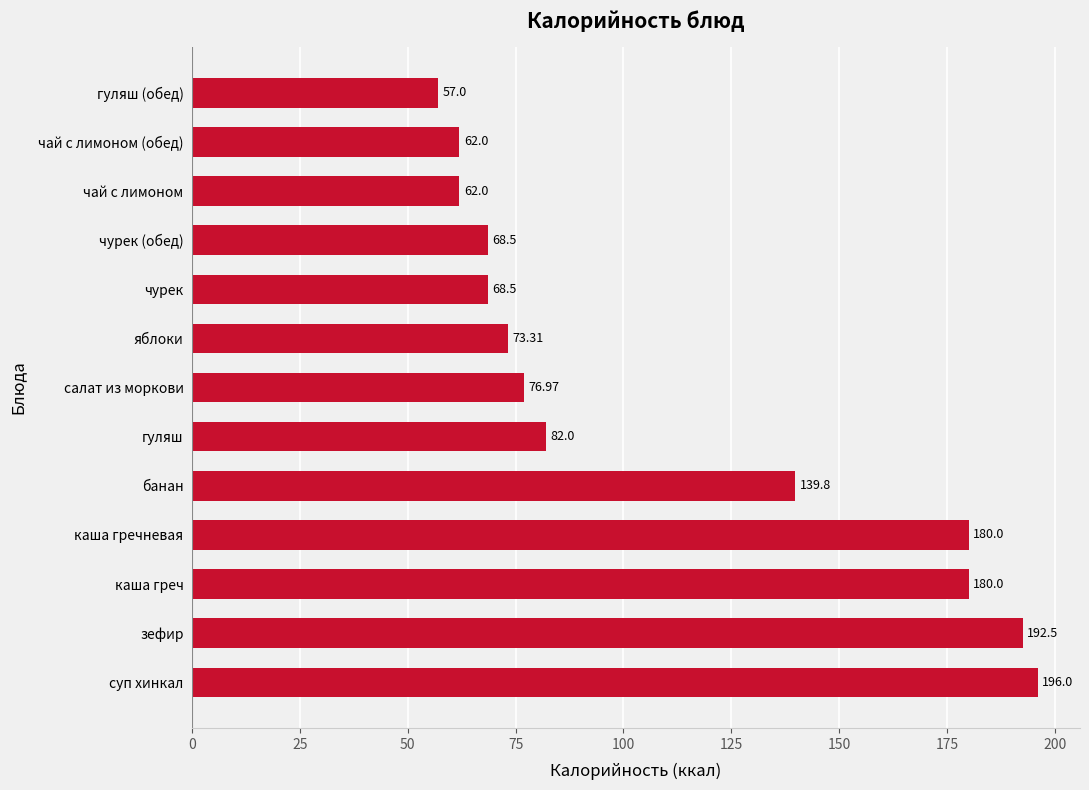

How many bars are there in total?

13